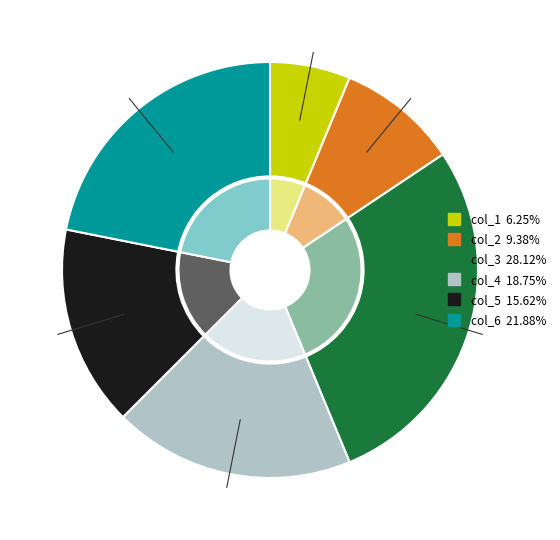

Is there a majority slice in this chart?

No